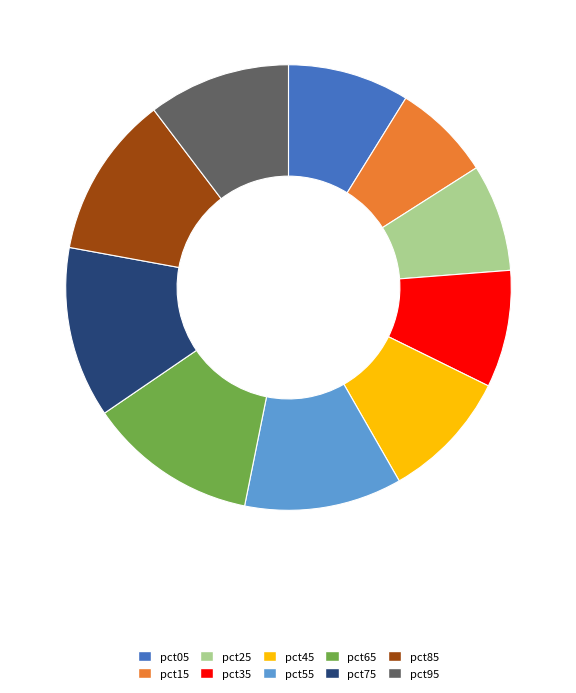

Which category has the smallest portion of the pie?

pct15